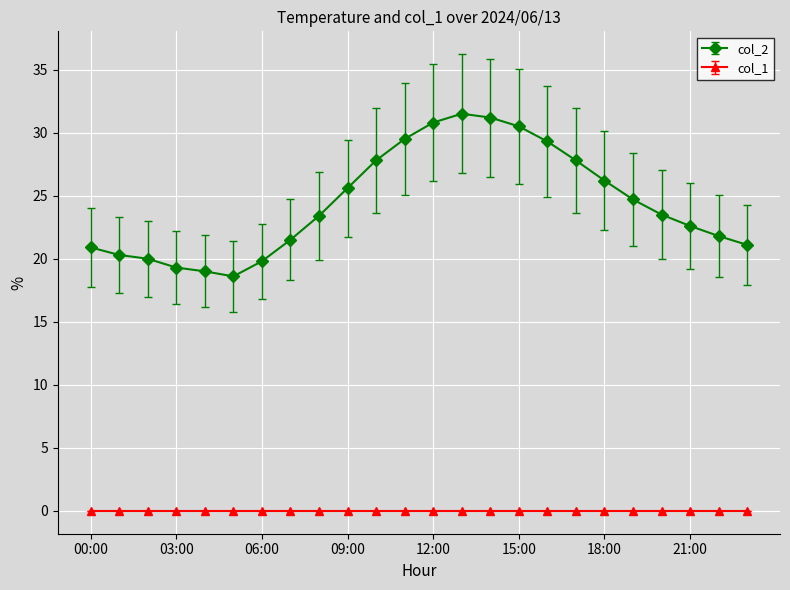

What is the lowest value of the col_2 series?

18.6